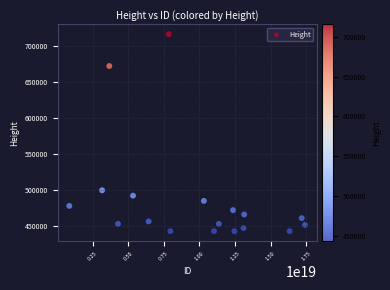

What Y value in the scatter plot is closest to 579616?

499937